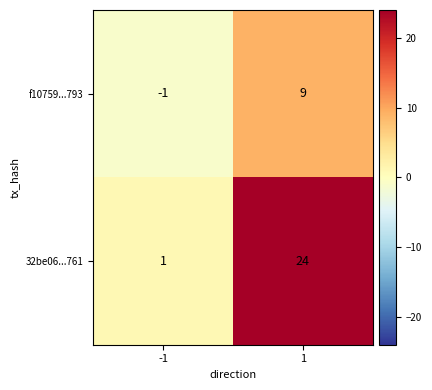

Which series has the widest spread of values?

32be06...761